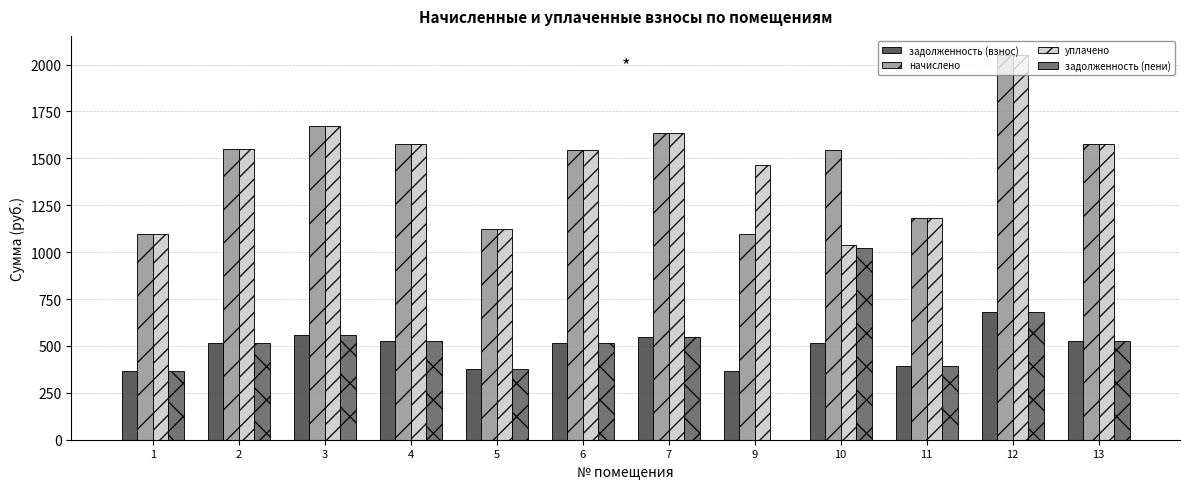

Is the value of уплачено at 5 greater than the value of задолженность (взнос) at 10?

Yes